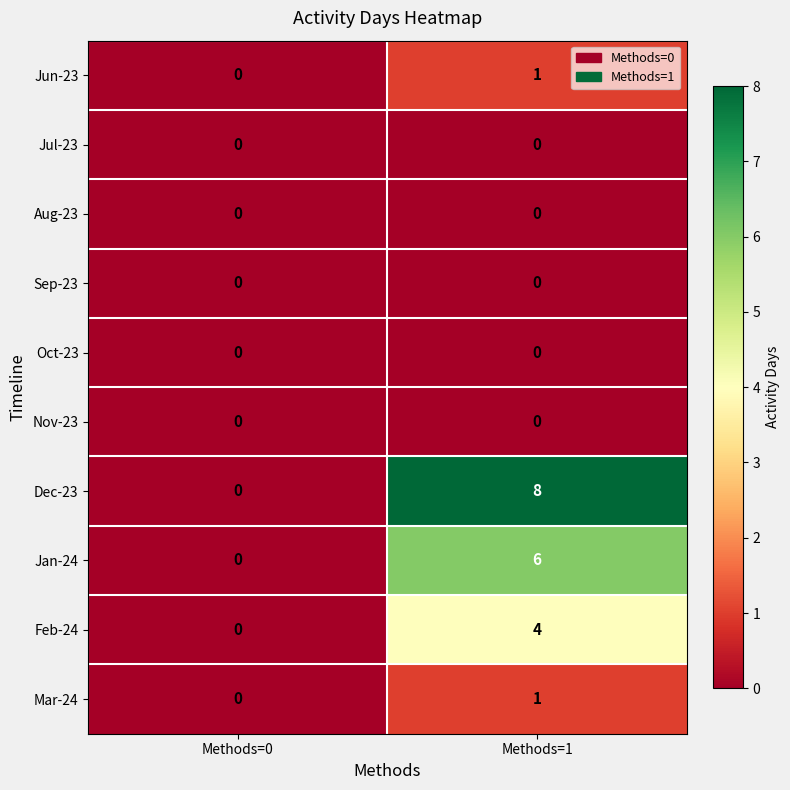

Reading left to right, extract all data points from this chart.

Jun-23: Methods=0=0	Methods=1=1
Jul-23: Methods=0=0	Methods=1=0
Aug-23: Methods=0=0	Methods=1=0
Sep-23: Methods=0=0	Methods=1=0
Oct-23: Methods=0=0	Methods=1=0
Nov-23: Methods=0=0	Methods=1=0
Dec-23: Methods=0=0	Methods=1=8
Jan-24: Methods=0=0	Methods=1=6
Feb-24: Methods=0=0	Methods=1=4
Mar-24: Methods=0=0	Methods=1=1